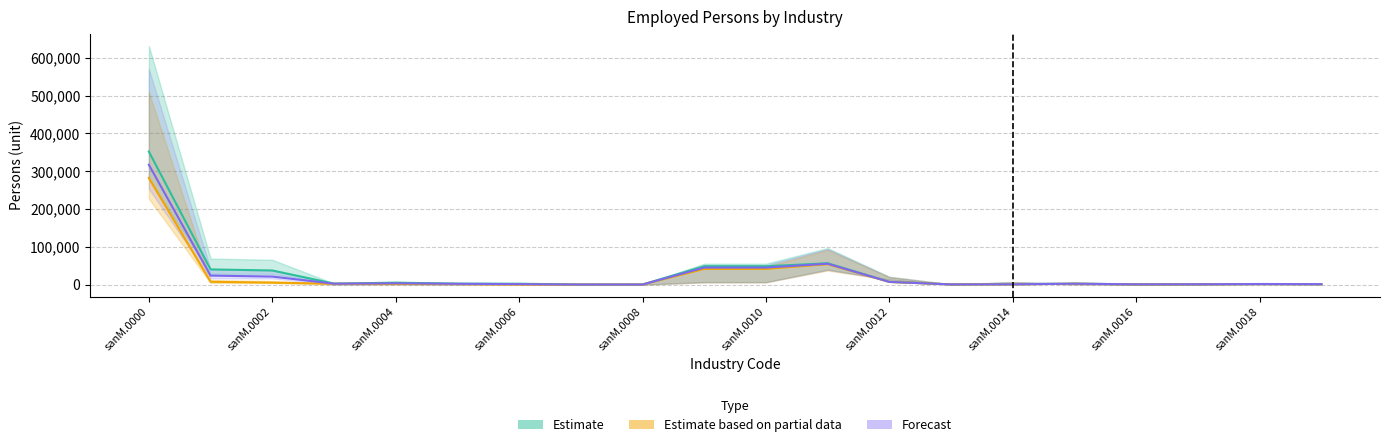

Where is the first local maximum for Total_Male_0?

sanM.0004